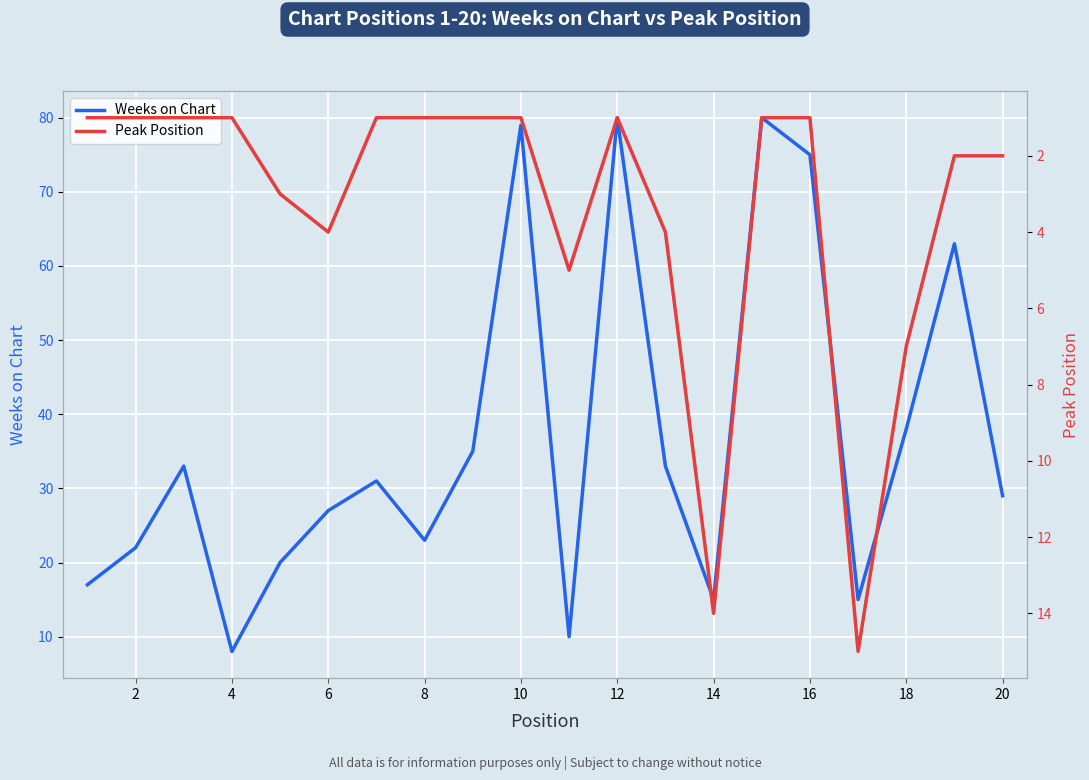

Does the chart display data point markers on the line(s)?

No